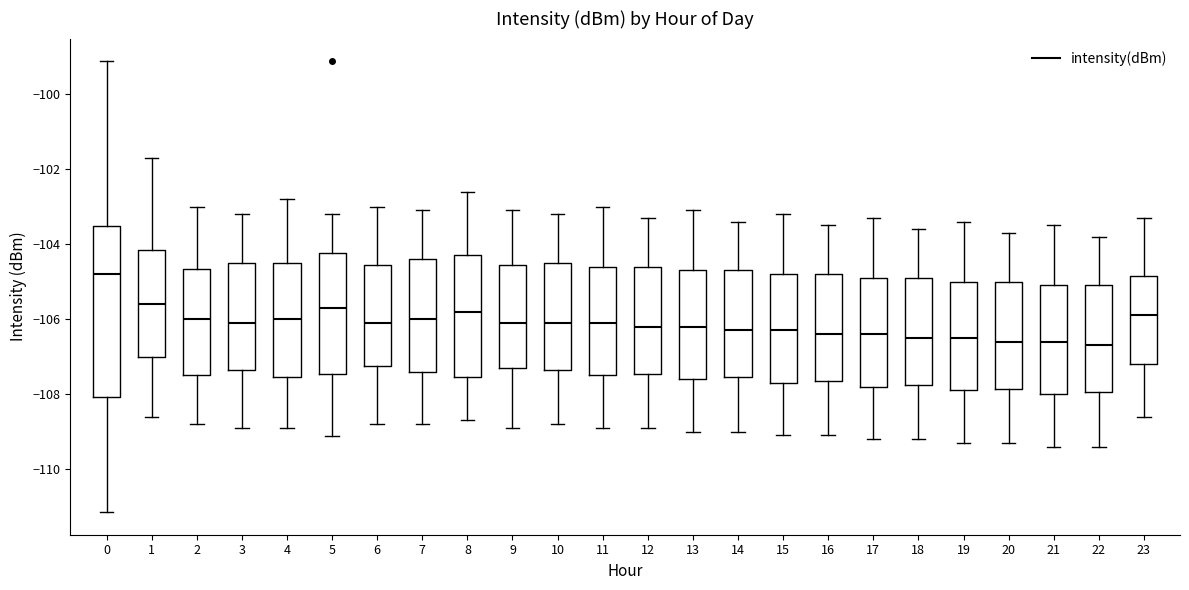

Which box is the tallest, from its lower edge to its upper edge?

0